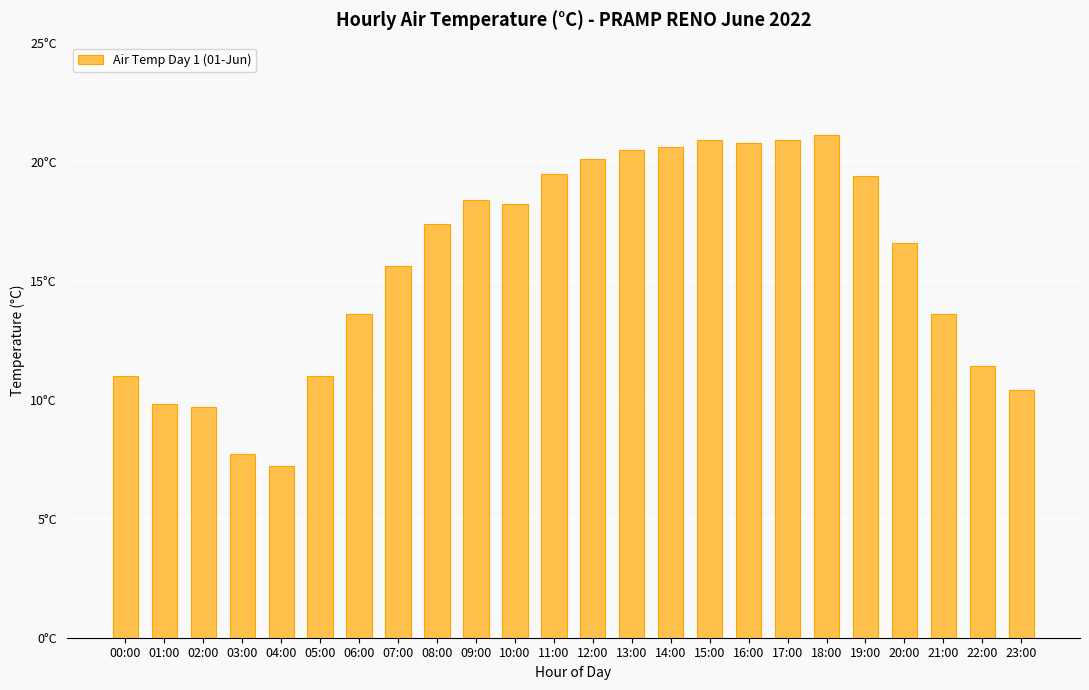

Does the chart contain any negative values?

No